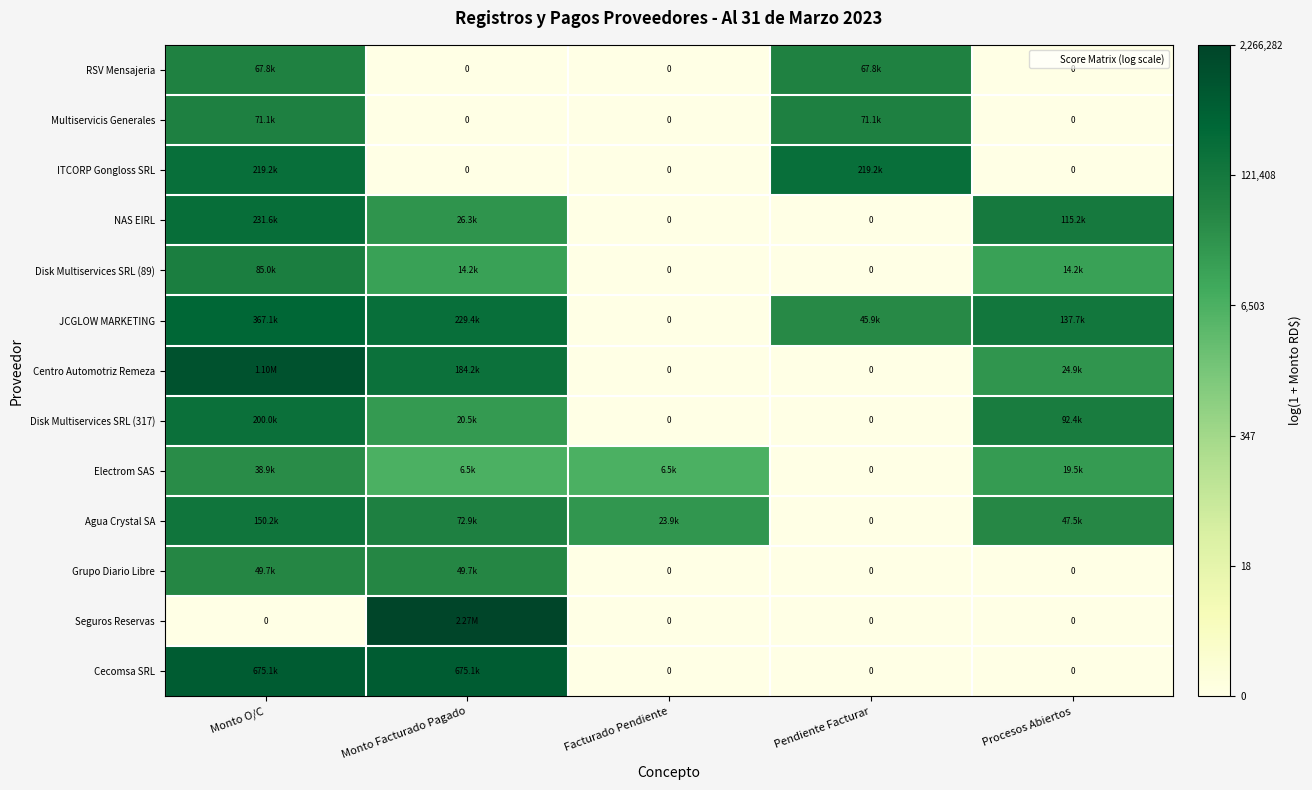

List the series in order of their peak value, highest first.

Seguros Reservas, Centro Automotriz Remeza, Cecomsa SRL, JCGLOW MARKETING, NAS EIRL, ITCORP Gongloss SRL, Disk Multiservices SRL (317), Agua Crystal SA, Disk Multiservices SRL (89), Multiservicis Generales, RSV Mensajeria, Grupo Diario Libre, Electrom SAS